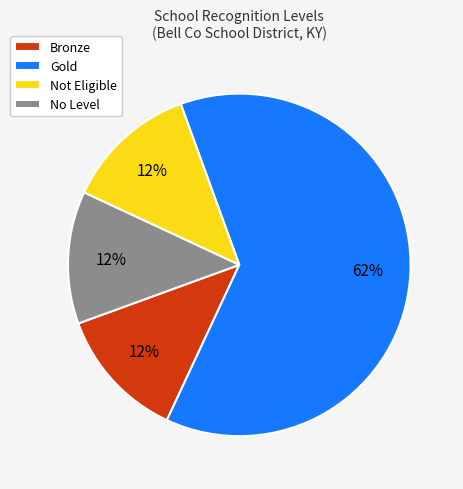

Which slice is the largest?

Gold